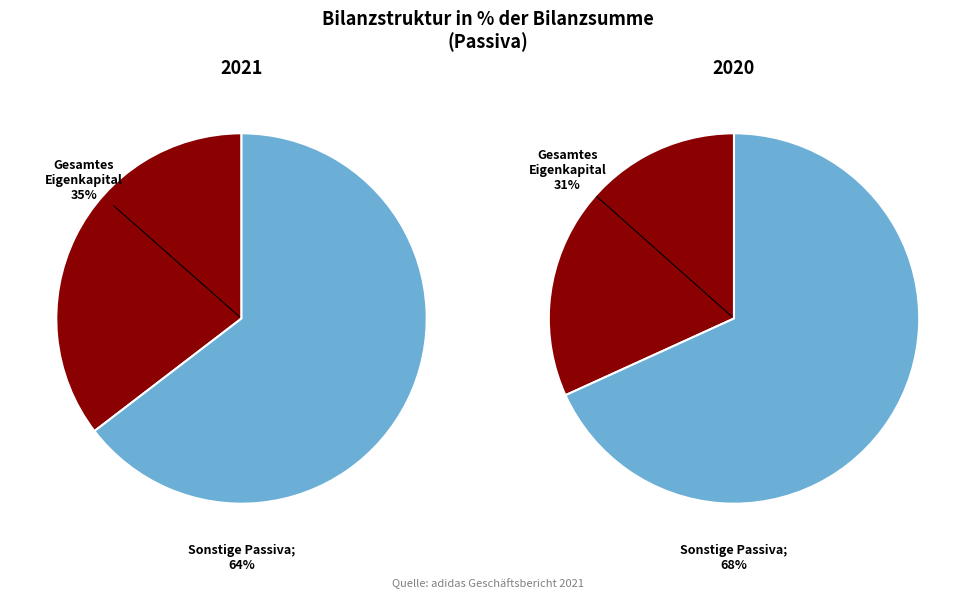

Is Verbindlichkeiten aus Lieferungen the majority of the pie?

No